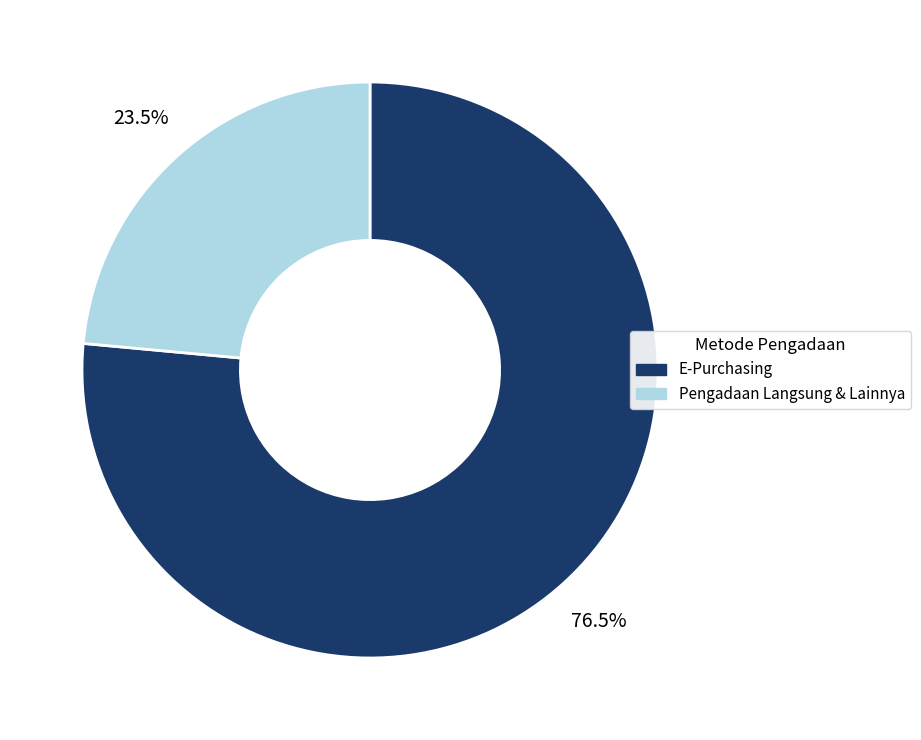

What is the ratio of the value at Pengadaan Langsung & Lainnya to the value at E-Purchasing?

0.3